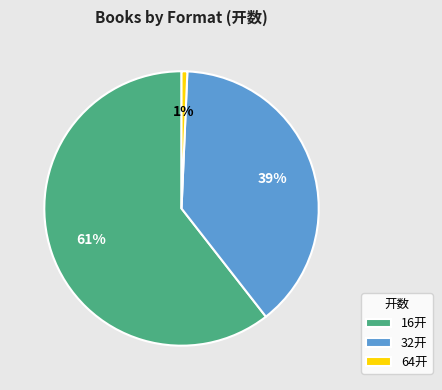

Rank the categories by value from lowest to highest.

64开, 32开, 16开